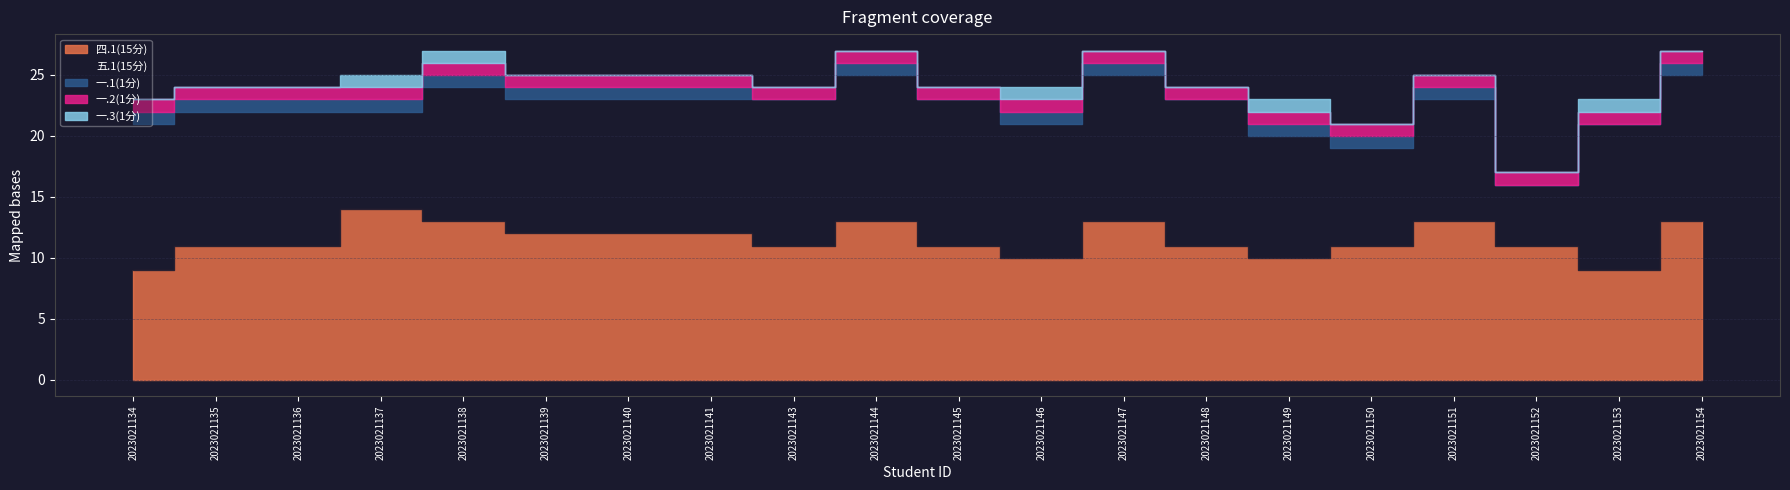

Is it true that 五.1(15分) equals 20 at 2023021145?

False